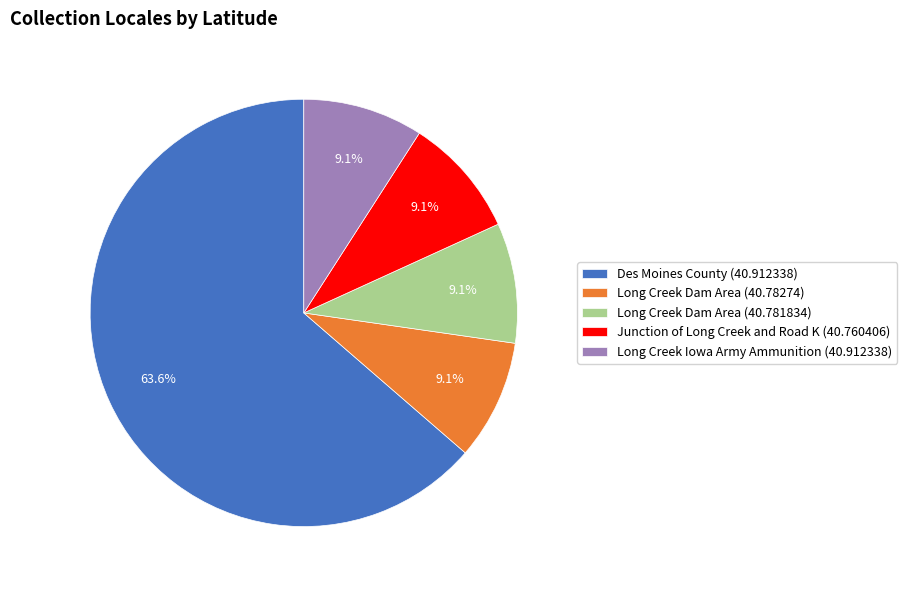

Combined, what portion of the pie is Junction of Long Creek and Road K (40.760406) and Des Moines County (40.912338)?

72.7%